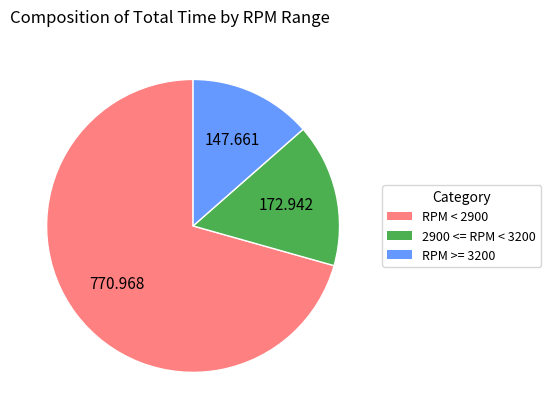

Is there any slice that represents more than half of the pie?

Yes